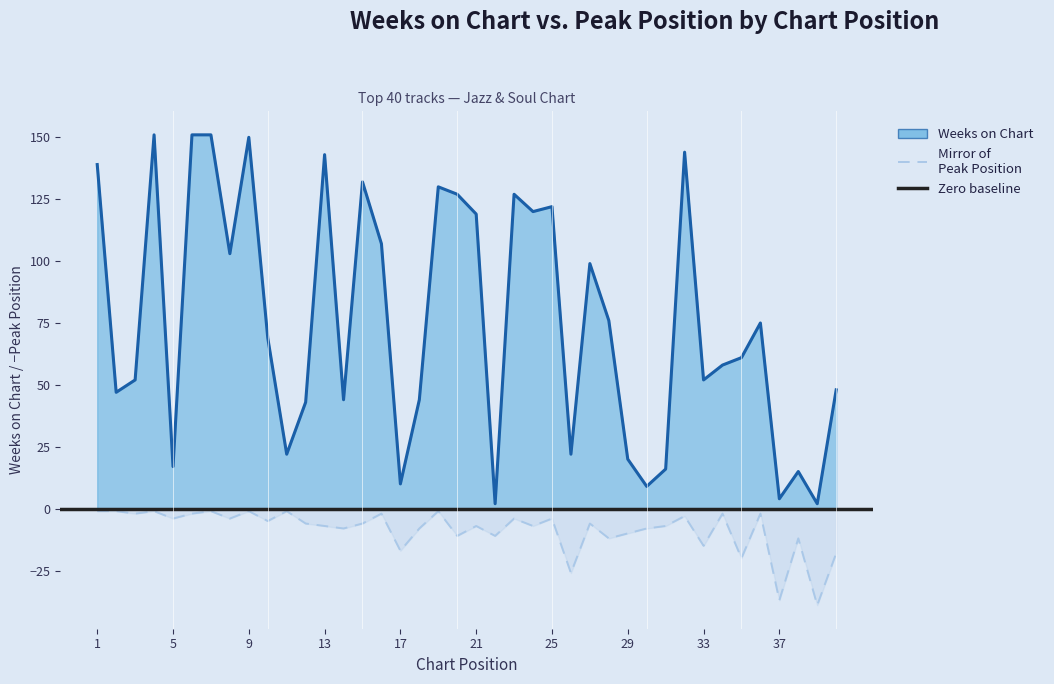

At which category does Weeks on Chart reach its first local valley?

2